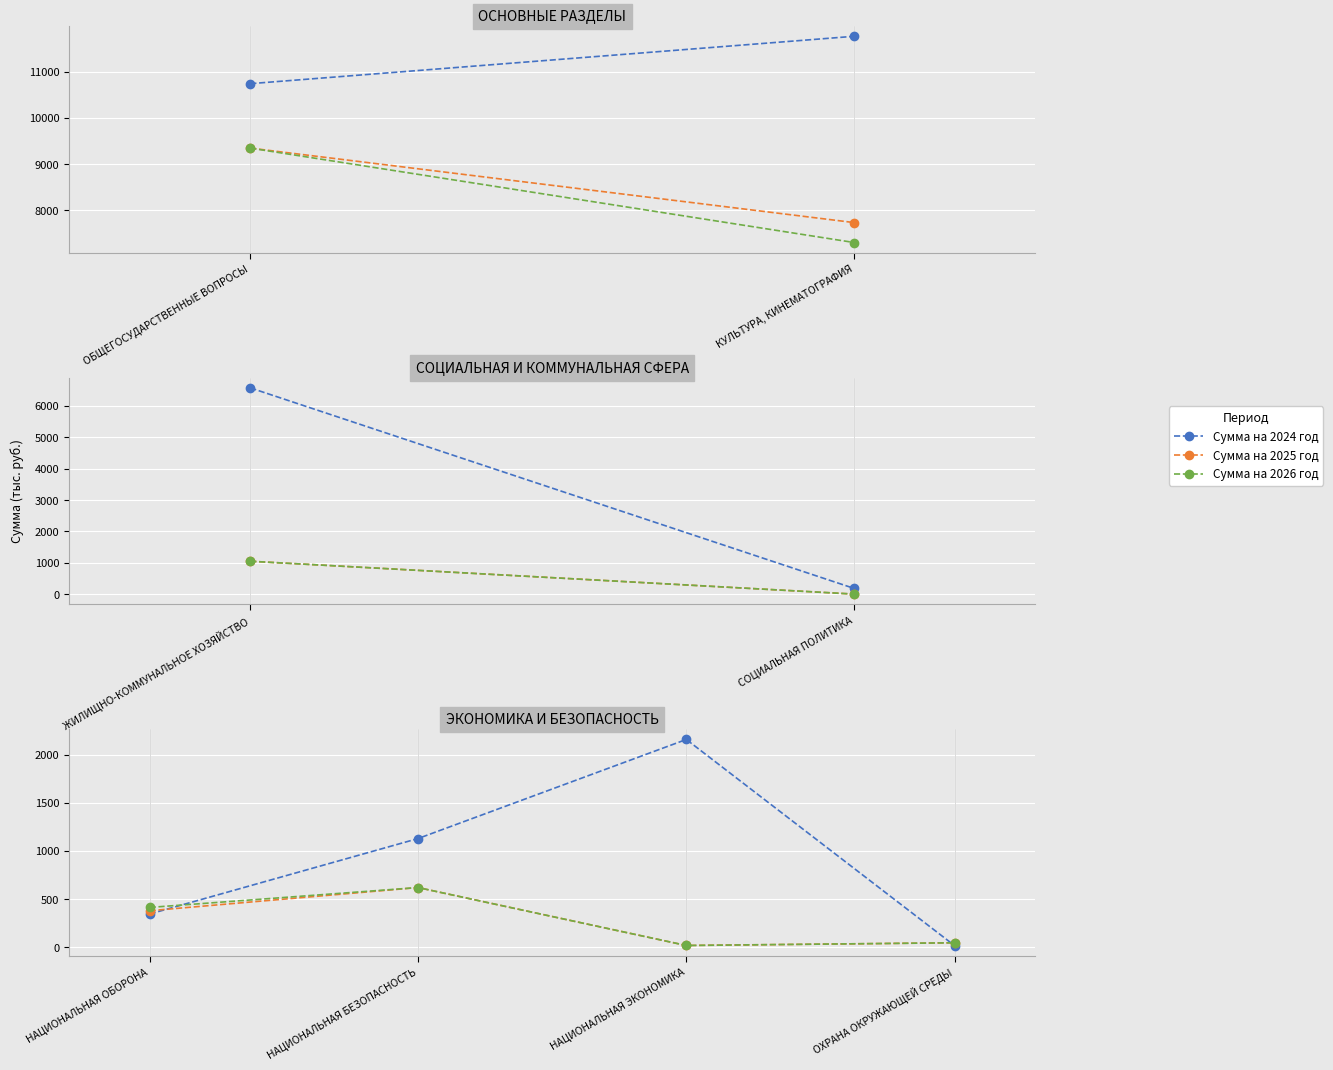

What is the maximum value for Сумма на 2024 год?

2156.0